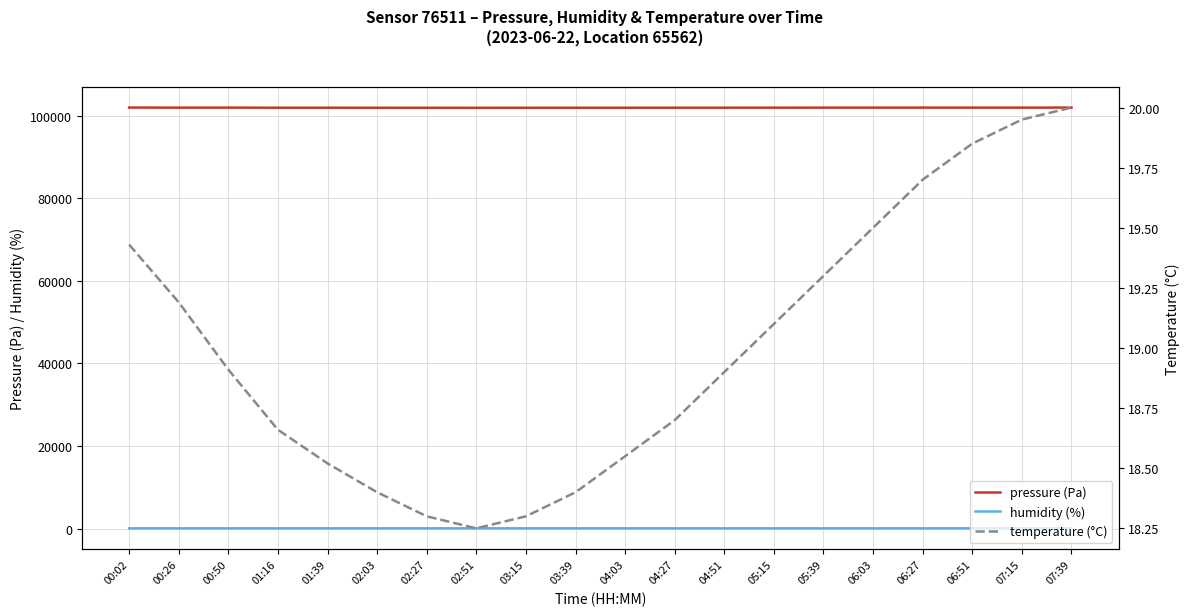

How many data points in humidity (%) are less than 79?

7